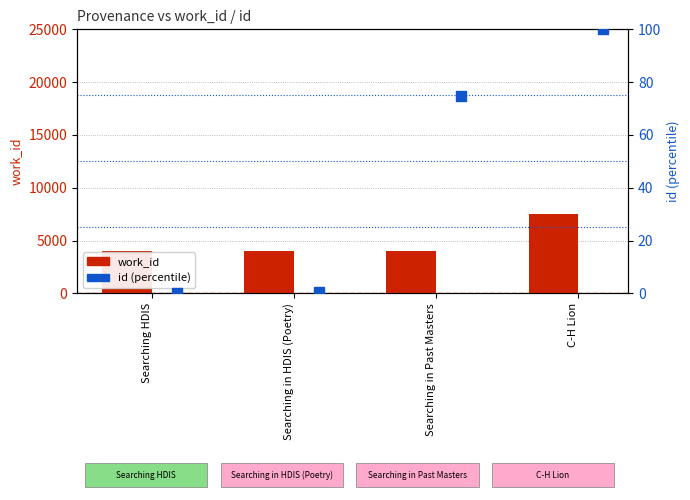

Which series has the widest spread of Y values?

work_id